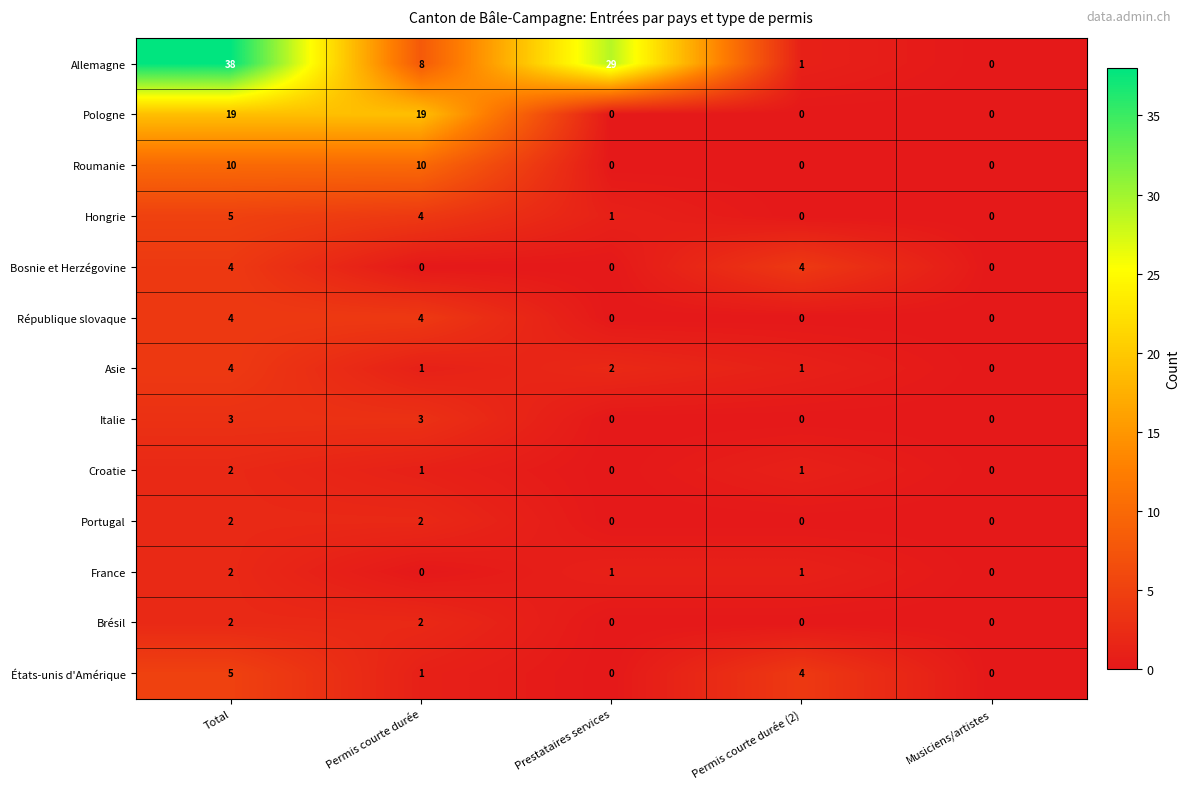

How many data points does each series have?

5